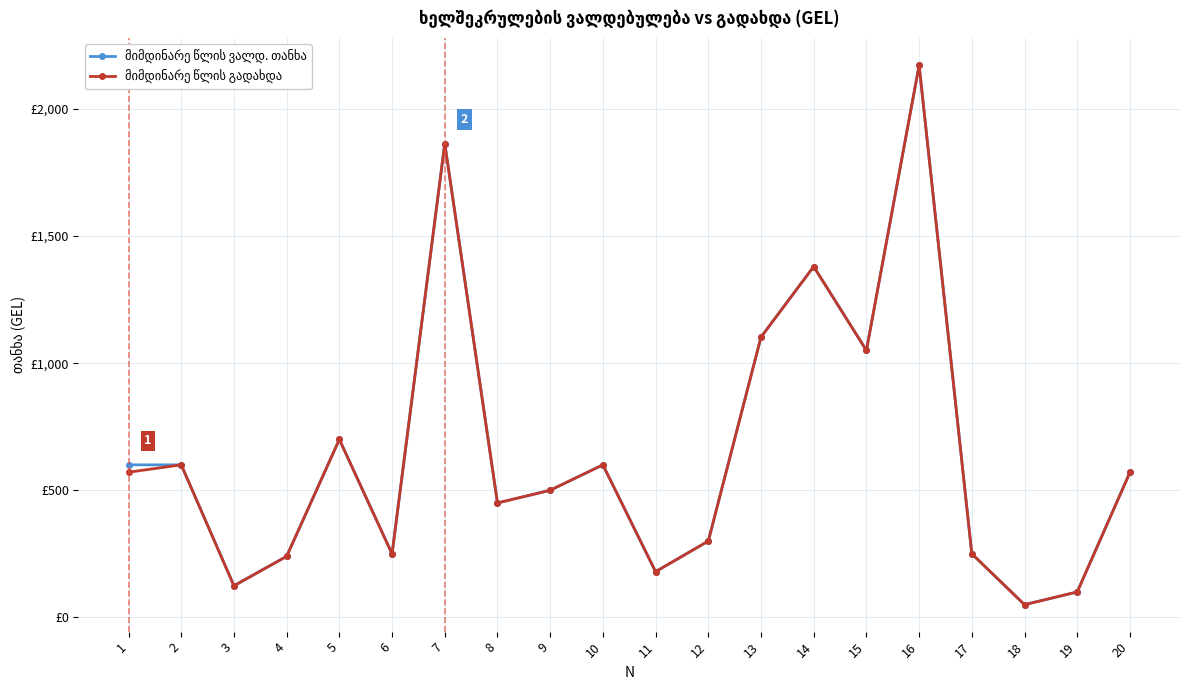

At which label does მიმდინარე წლის გადახდა first exceed 570?

1